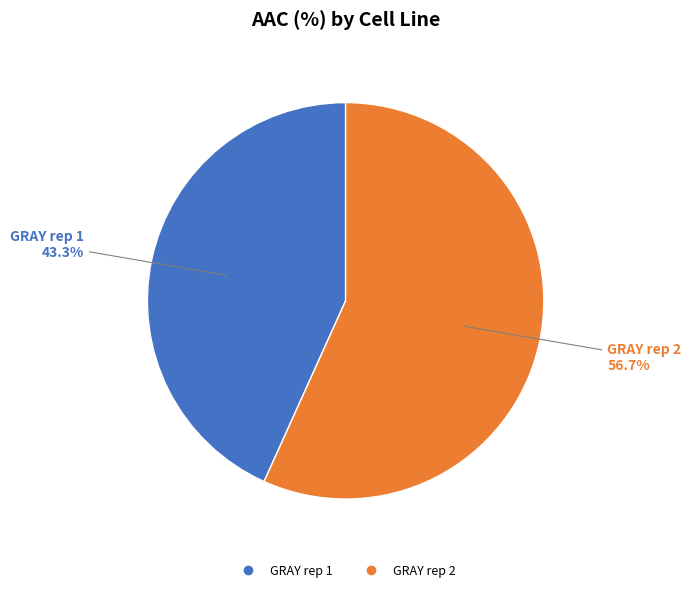

How much of the chart is everything except GRAY rep 2?

43.3%